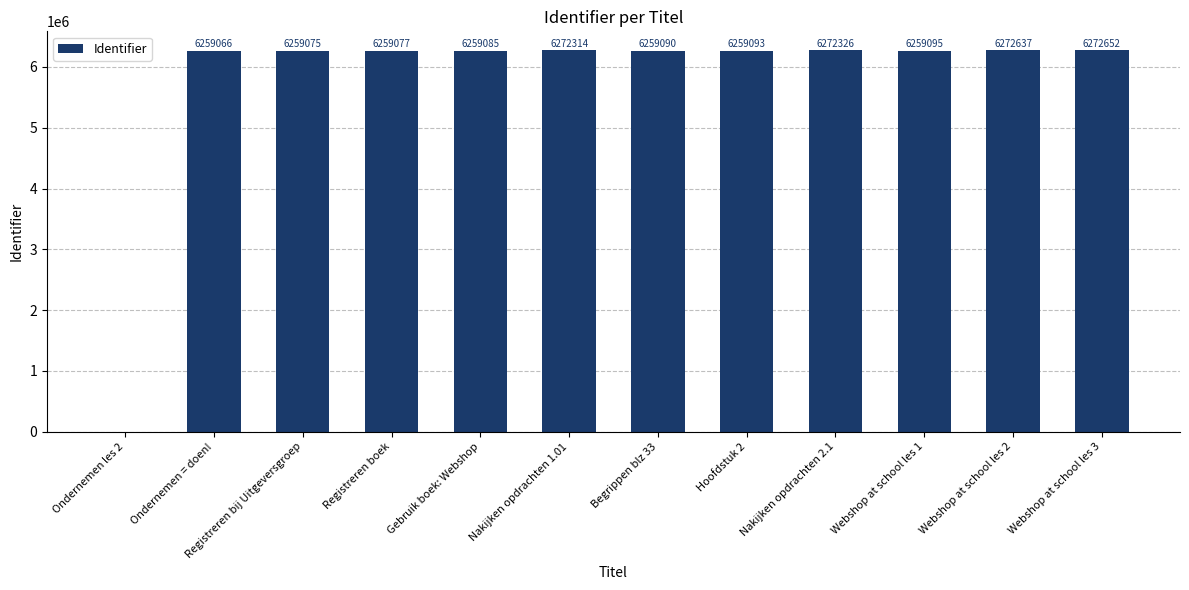

What is the sum of the values at Ondernemen = doen! and Hoofdstuk 2?

12518159